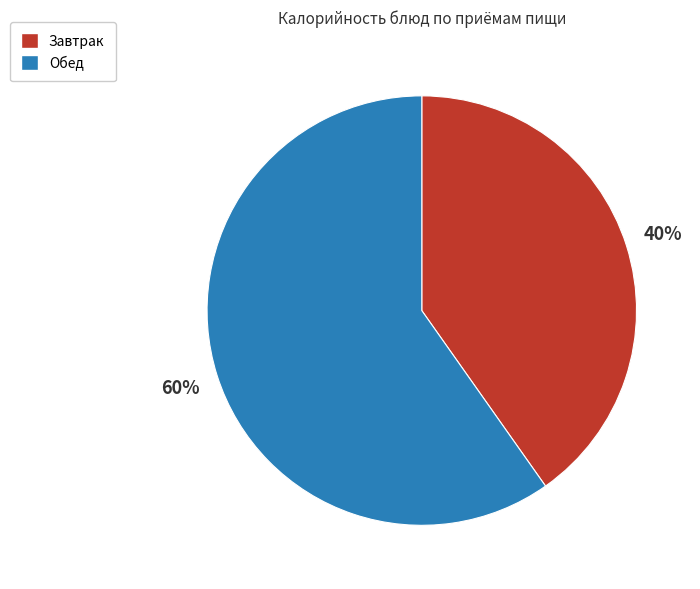

Count the number of slices in the pie.

2